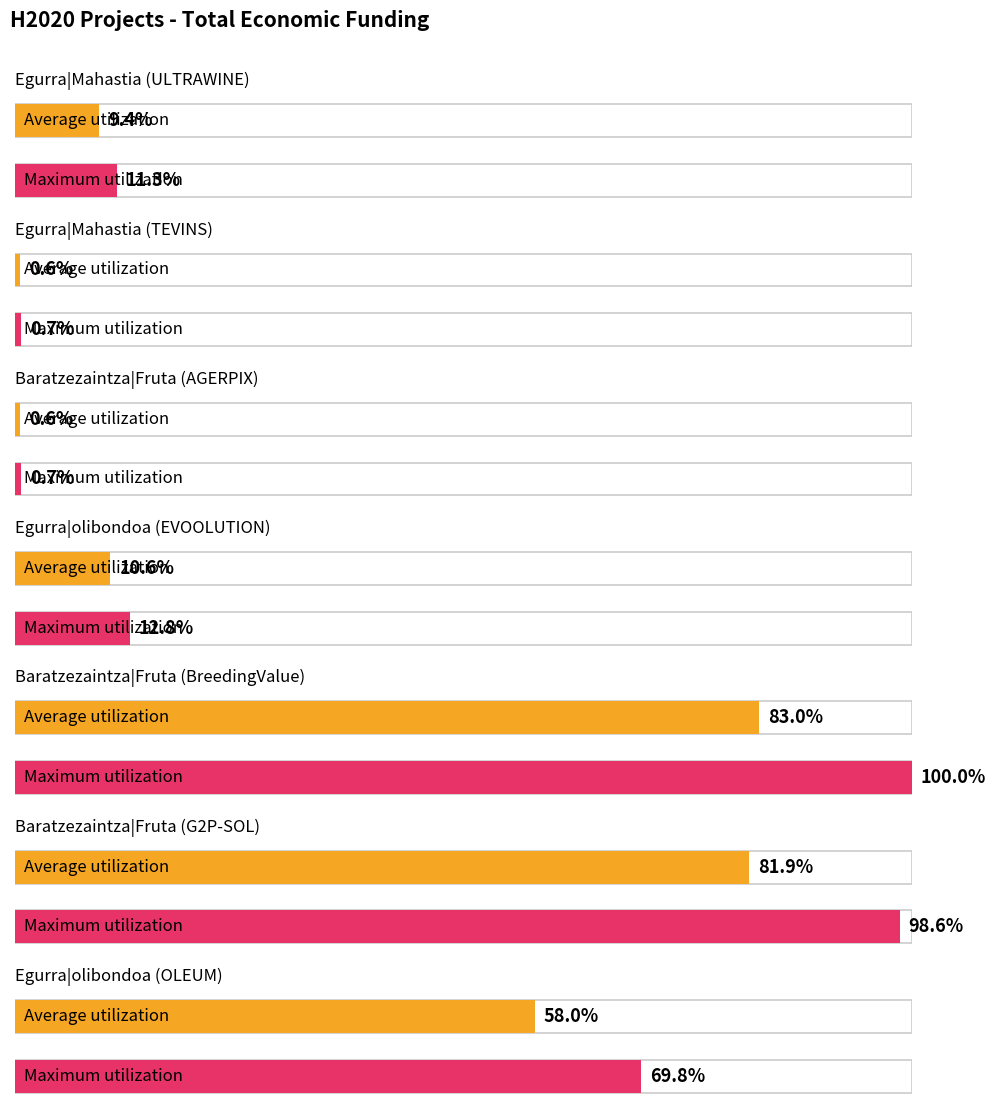

What is the label of the 4th bar from the left?

Egurra|olibondoa (EVOOLUTION)